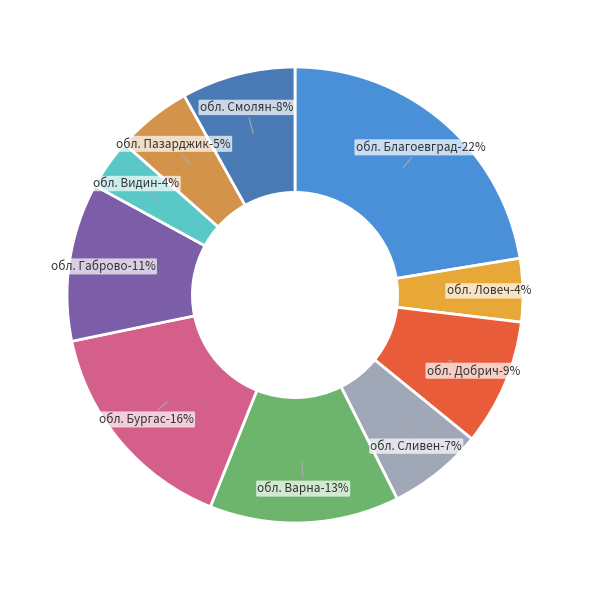

Count the number of slices in the pie.

10